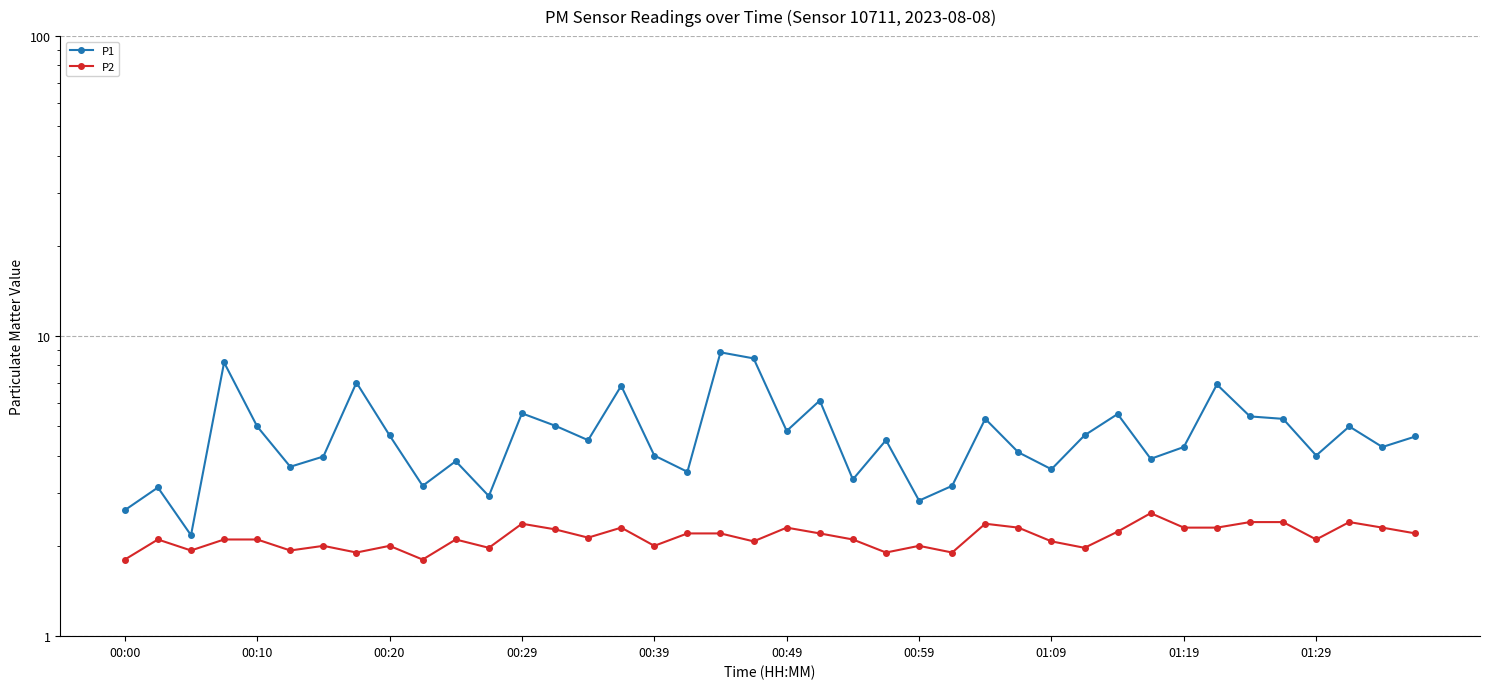

Which series has the largest range (max minus min)?

P1